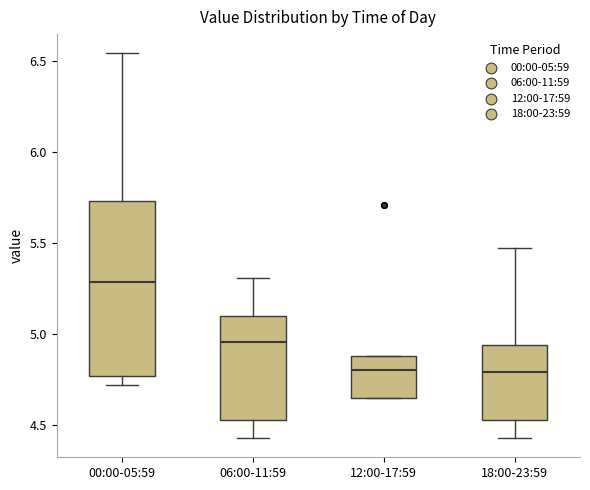

Which box is the tallest, from its lower edge to its upper edge?

00:00-05:59